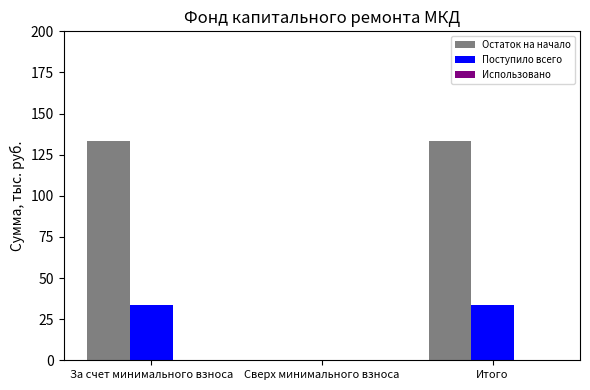

The Остаток на начало series shows 59.3 at Итого. True or false?

False